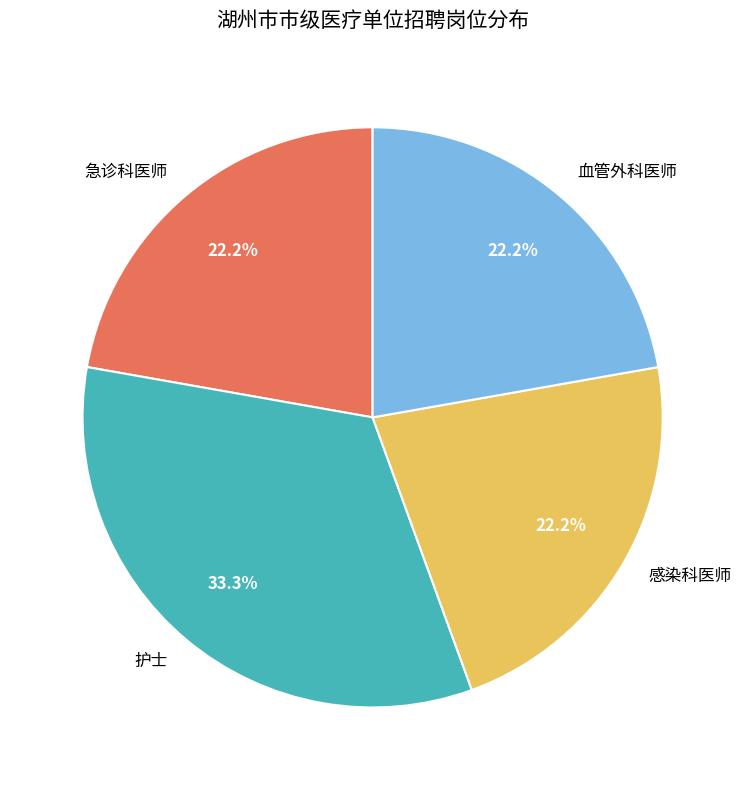

What is the ratio of the value at 血管外科医师 to the value at 急诊科医师?

1.0